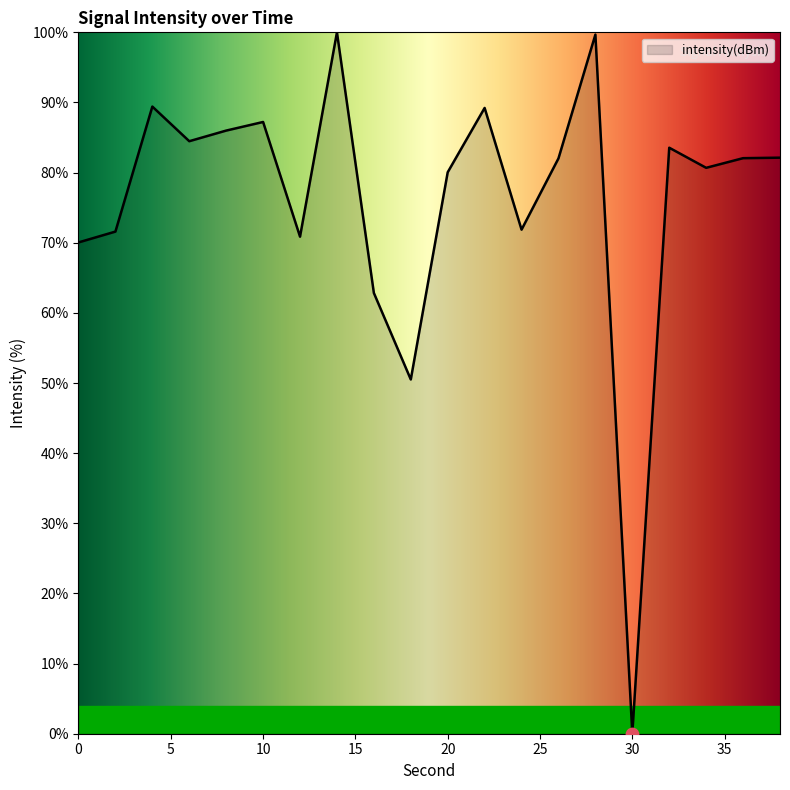

What is the maximum value shown in the chart?

100.0